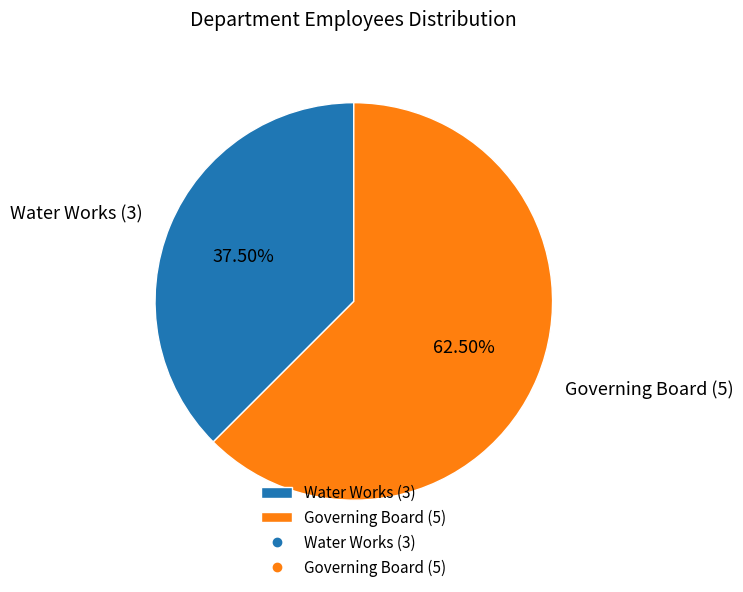

How many segments does this pie chart have?

2